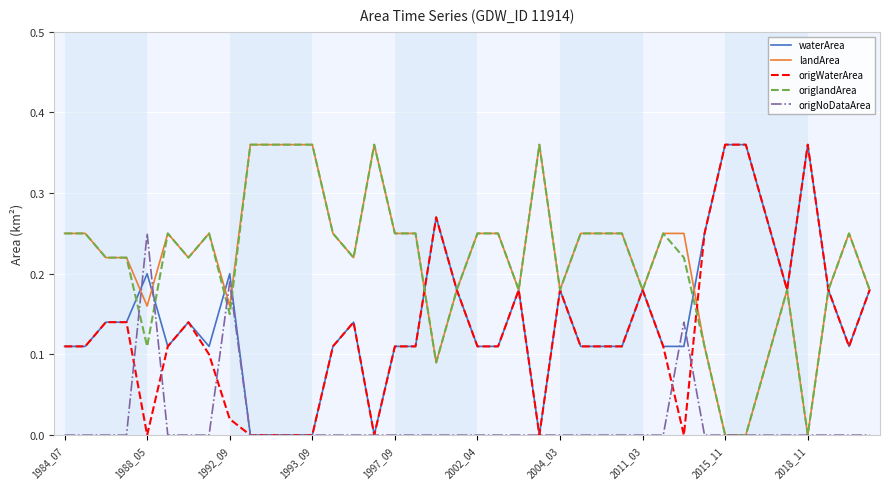

What are all the series names shown in the legend?

waterArea, landArea, origWaterArea, origlandArea, origNoDataArea